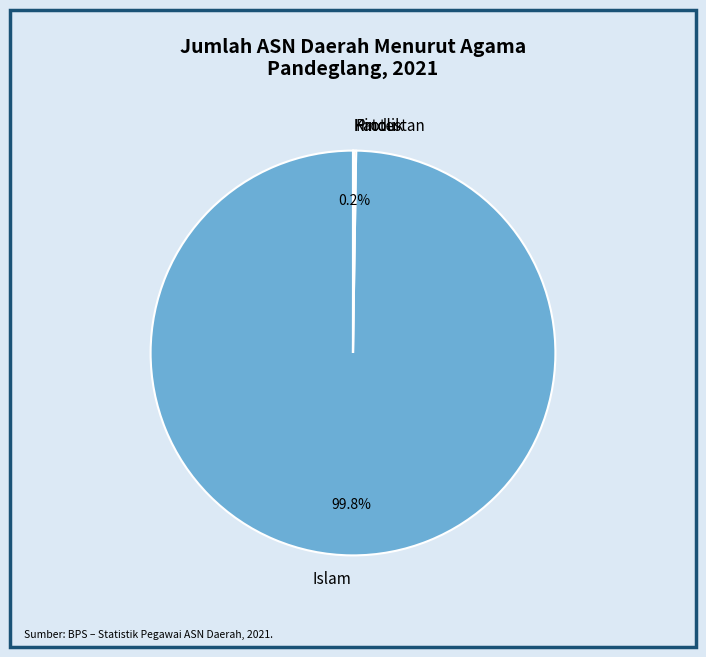

Which category has the biggest portion of the pie?

Islam